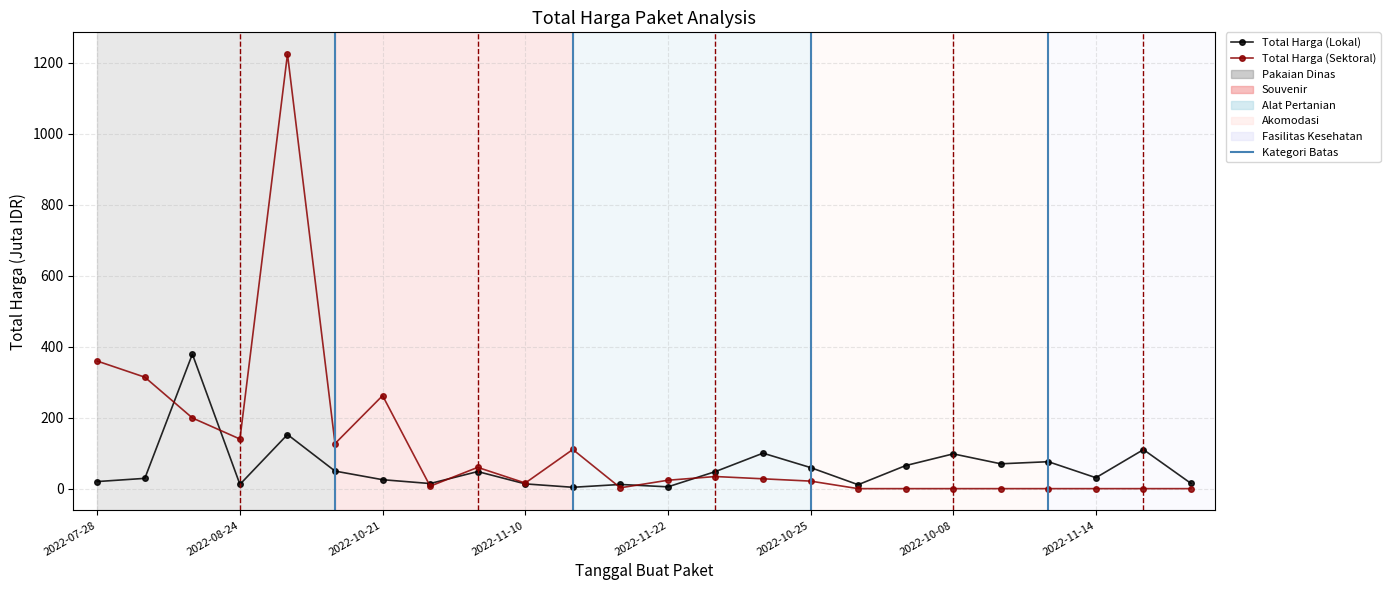

Does the chart display data point markers on the line(s)?

Yes